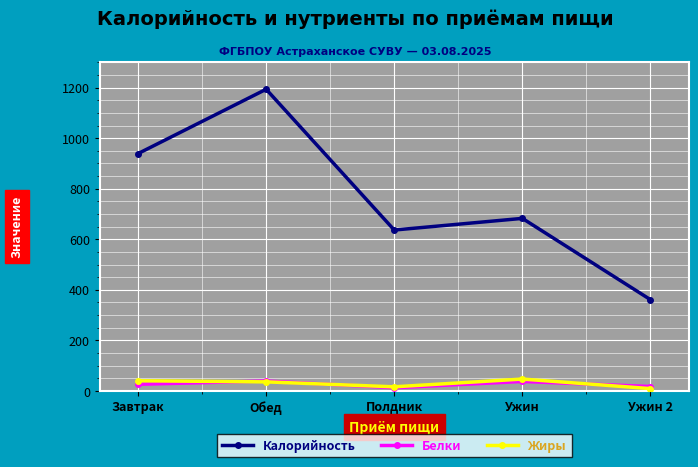

Count the number of categories in the chart.

5